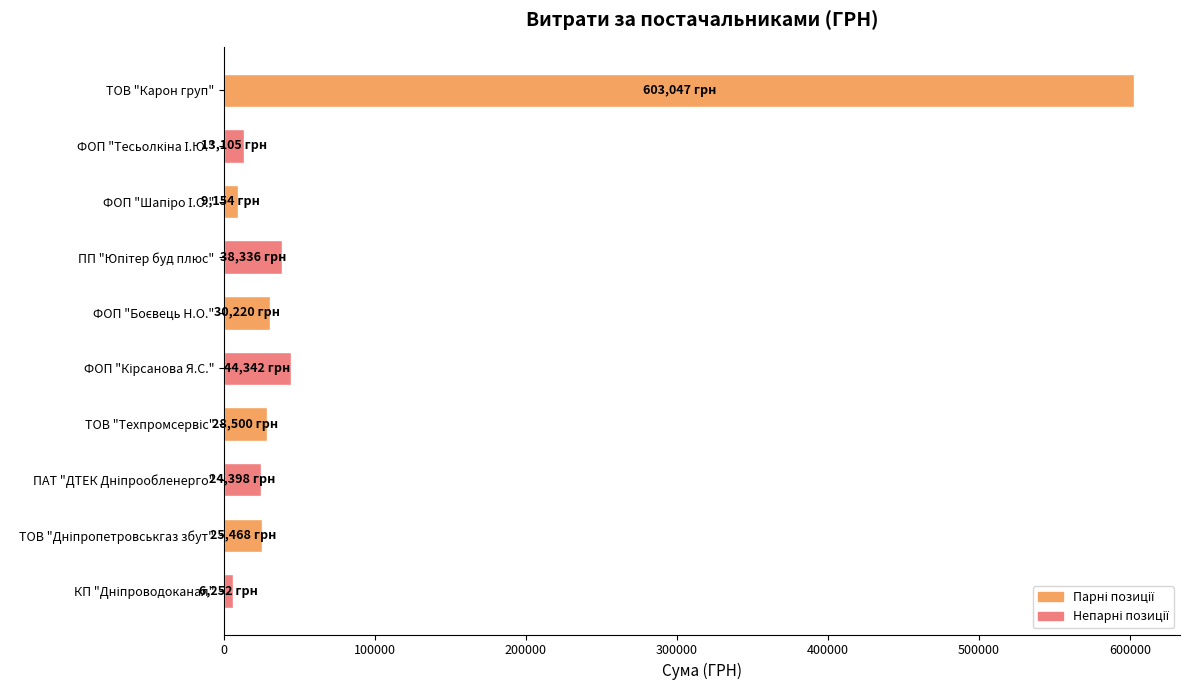

What is the maximum value shown in the chart?

603046.7